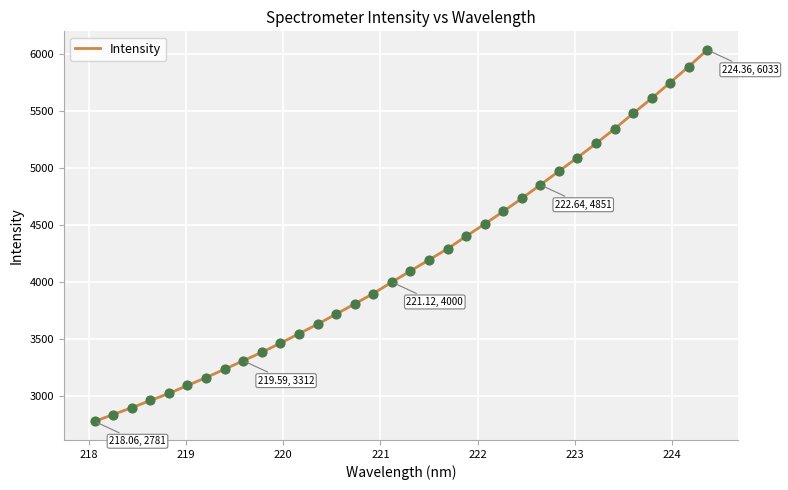

What is the smallest value displayed?

2780.6